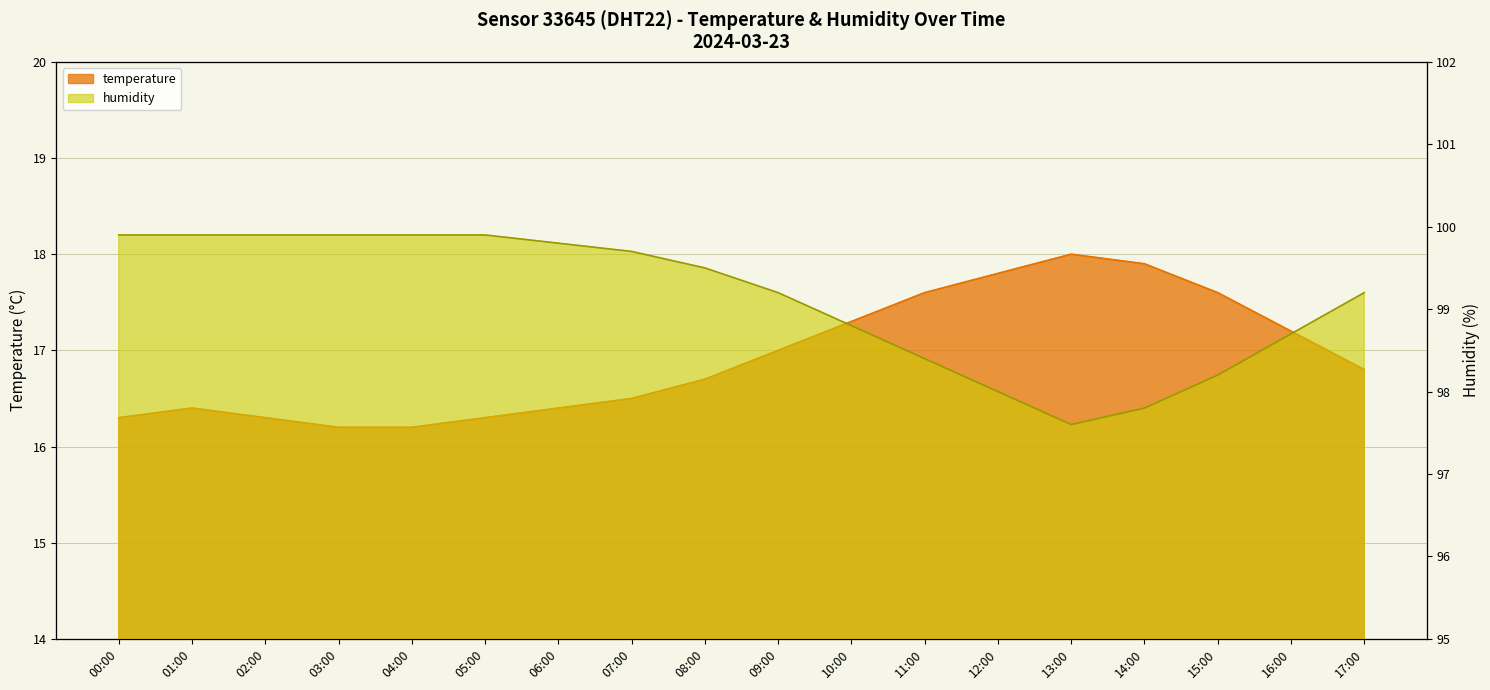

At which label does humidity reach its minimum?

13:00